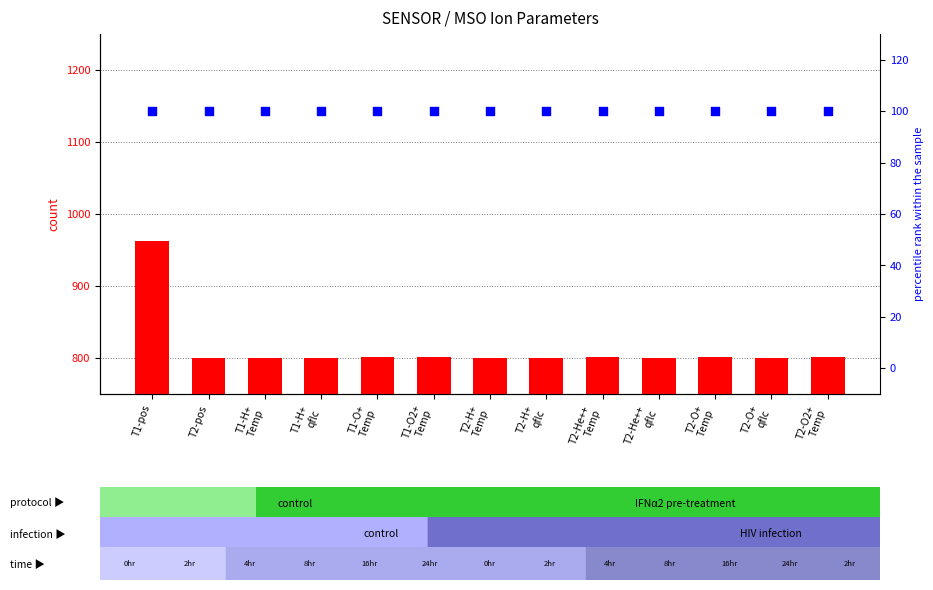

Which series has the widest spread of Y values?

count